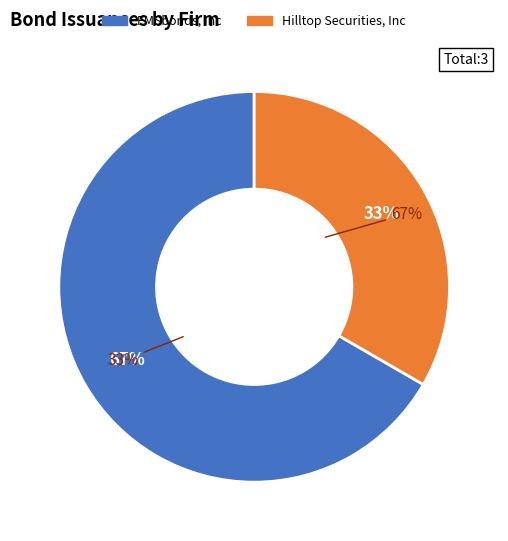

Is there any slice that represents more than half of the pie?

Yes